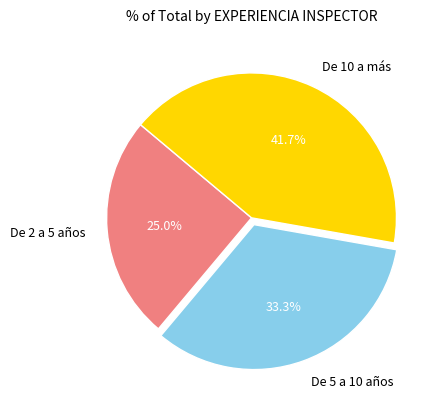

Approximately how many times larger is the value at De 2 a 5 años compared to De 10 a más?

0.6